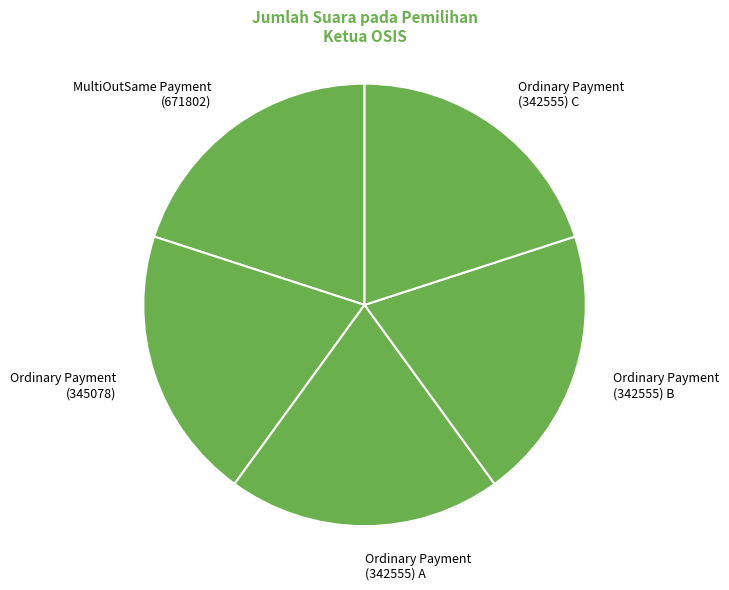

Is the sum of Ordinary Payment (342555) A and Ordinary Payment (342555) B greater than half?

No